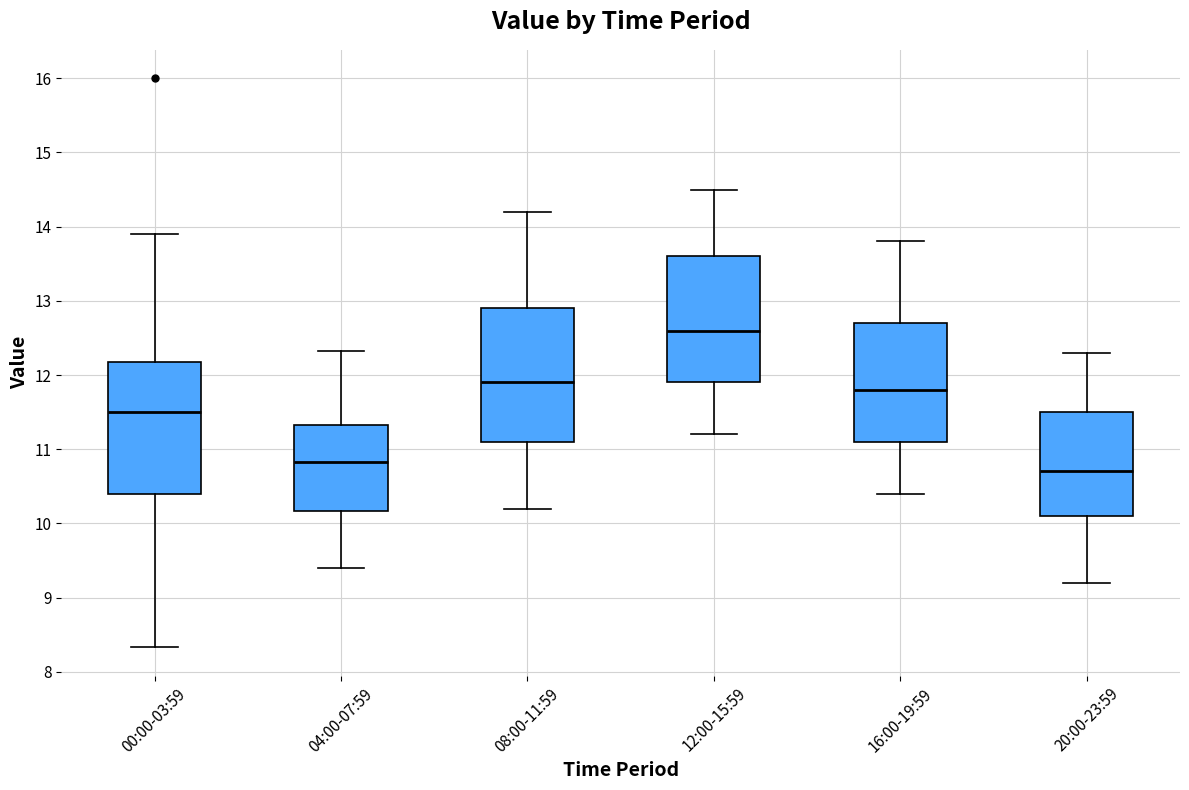

Reading left to right, transcribe this box plot: for each box, give where its median line is, the range the box spans, and where its two whiskers end, as read against the y-axis. The values are not printed on the chart, so give them approximately, as read against the axis.

00:00-03:59: median 11.5, box 10.4 to 12.2, whiskers 8.3 to 13.9
04:00-07:59: median 10.8, box 10.2 to 11.3, whiskers 9.4 to 12.3
08:00-11:59: median 11.9, box 11.1 to 12.9, whiskers 10.2 to 14.2
12:00-15:59: median 12.6, box 11.9 to 13.6, whiskers 11.2 to 14.5
16:00-19:59: median 11.8, box 11.1 to 12.7, whiskers 10.4 to 13.8
20:00-23:59: median 10.7, box 10.1 to 11.5, whiskers 9.2 to 12.3